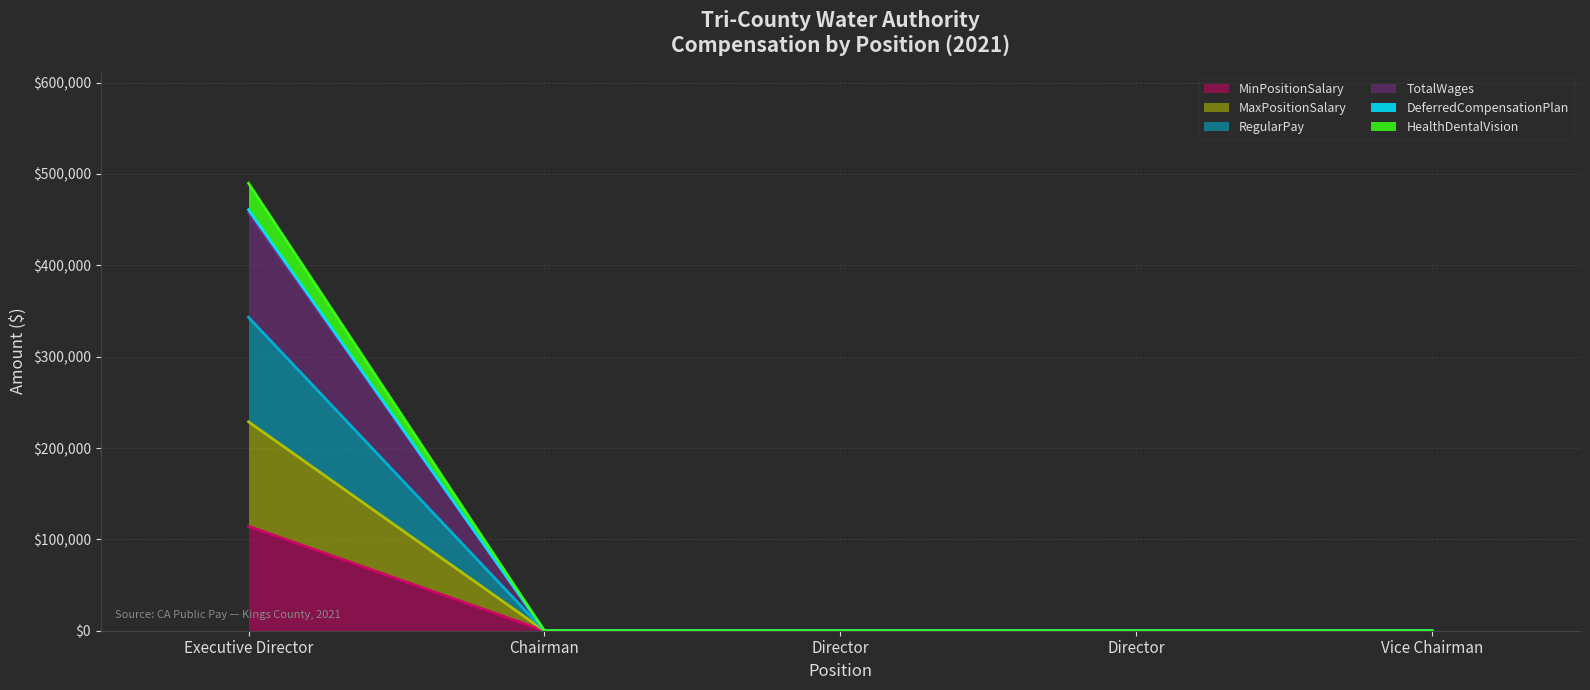

What is the label of the 3rd point from the left?

Director